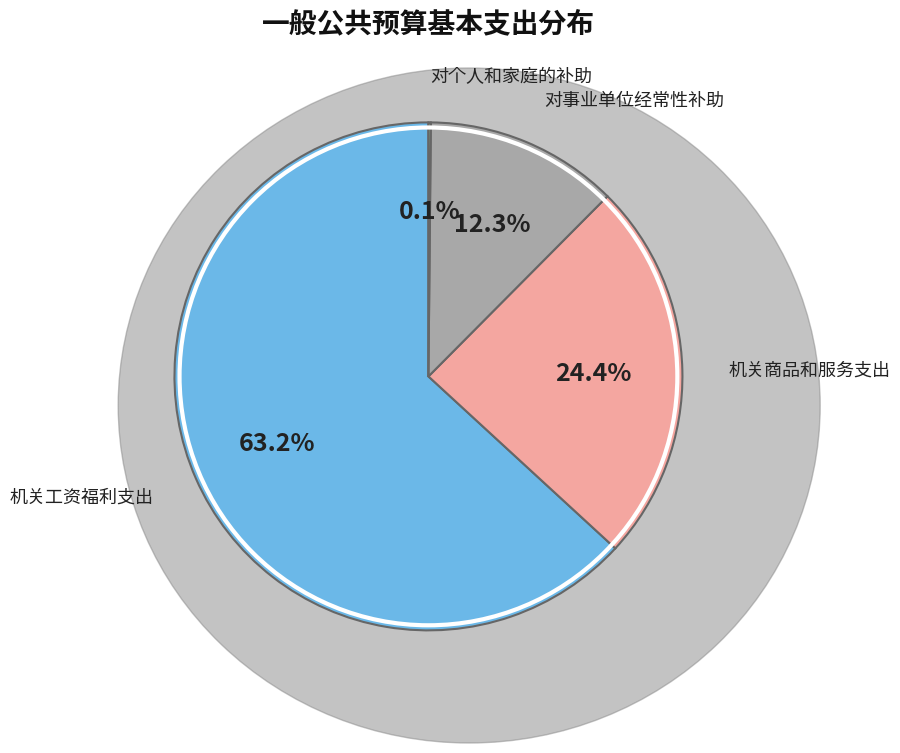

Is there a majority slice in this chart?

Yes